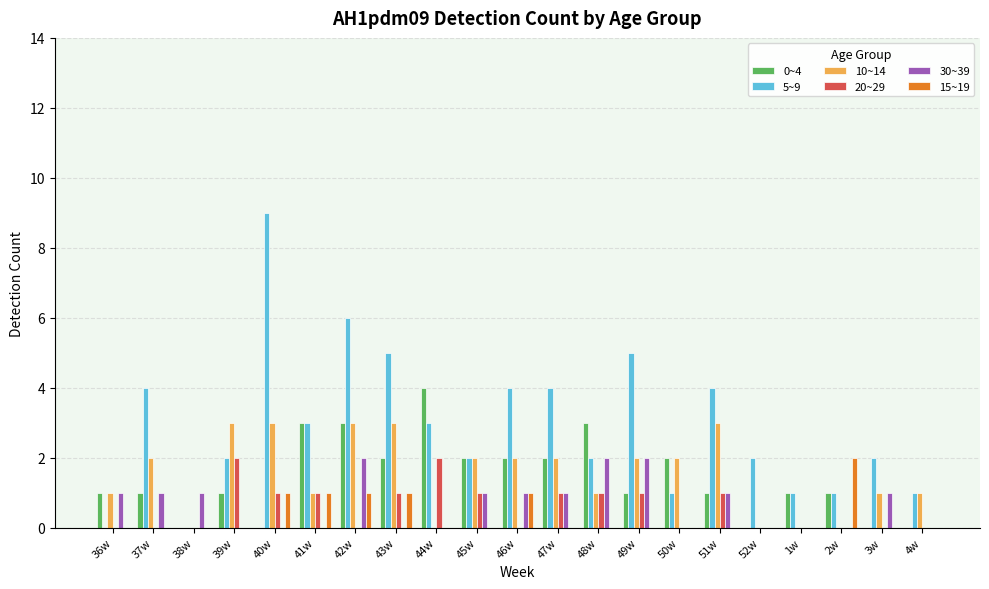

Count the number of data series in this chart.

6